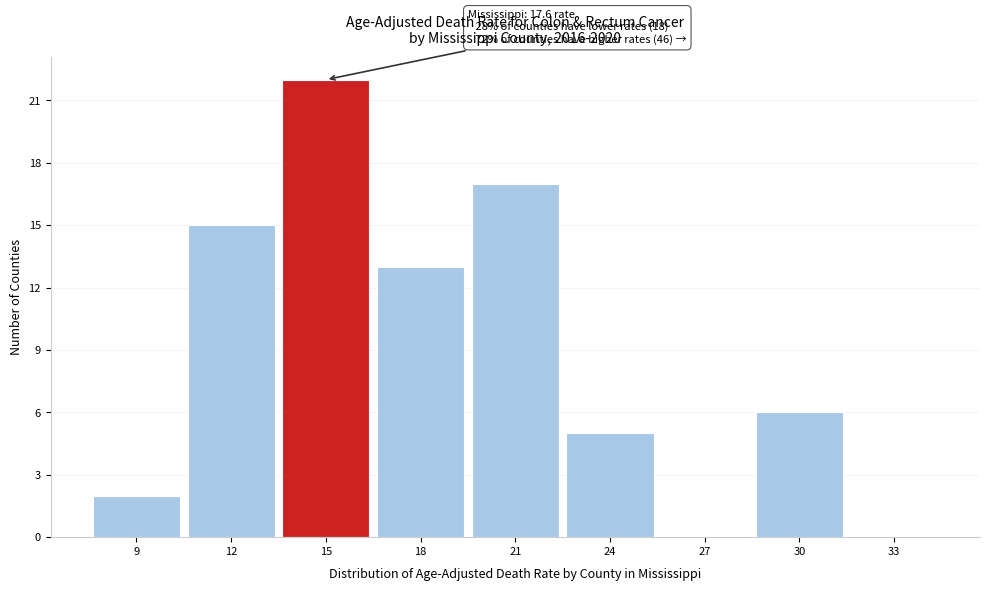

Reading left to right, transcribe all the data shown in this chart.

9=2	12=15	15=22	18=13	21=17	24=5	27=0	30=6	33=0